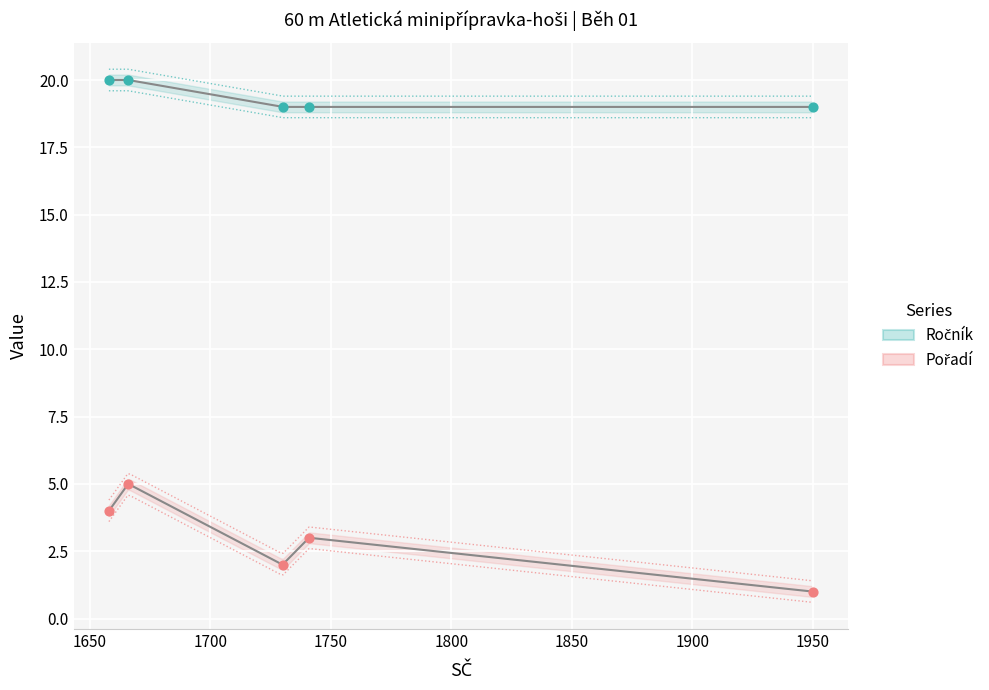

What is the X range (max minus min) for the scatter plot?

292